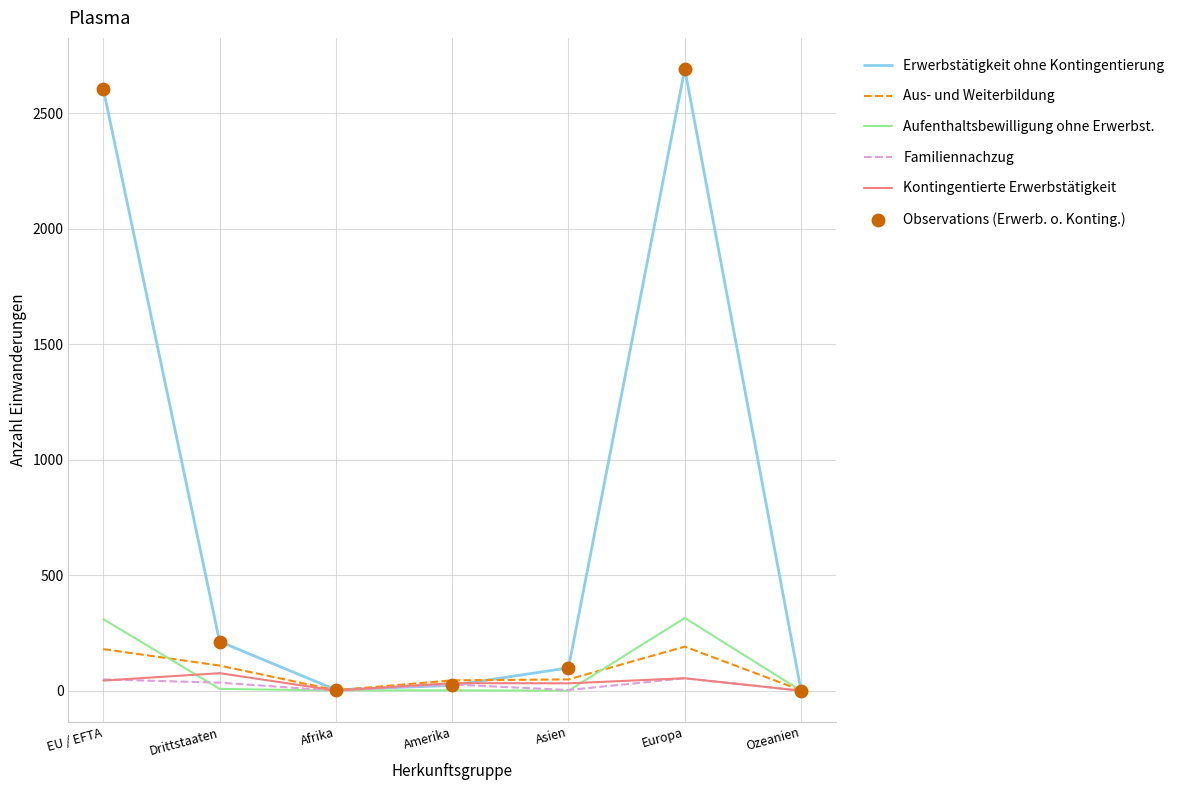

Which series has the largest range (max minus min)?

Erwerbstätigkeit ohne Kontingentierung